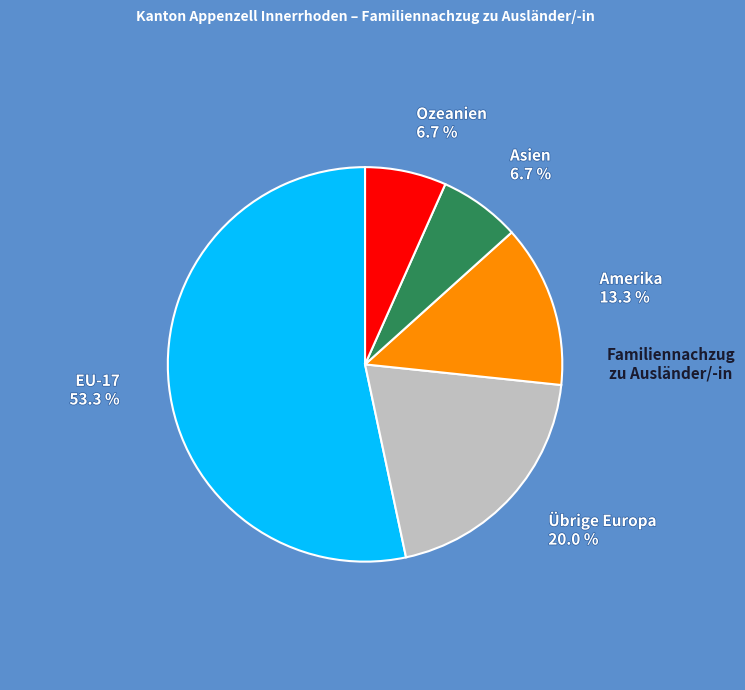

Is there a majority slice in this chart?

Yes